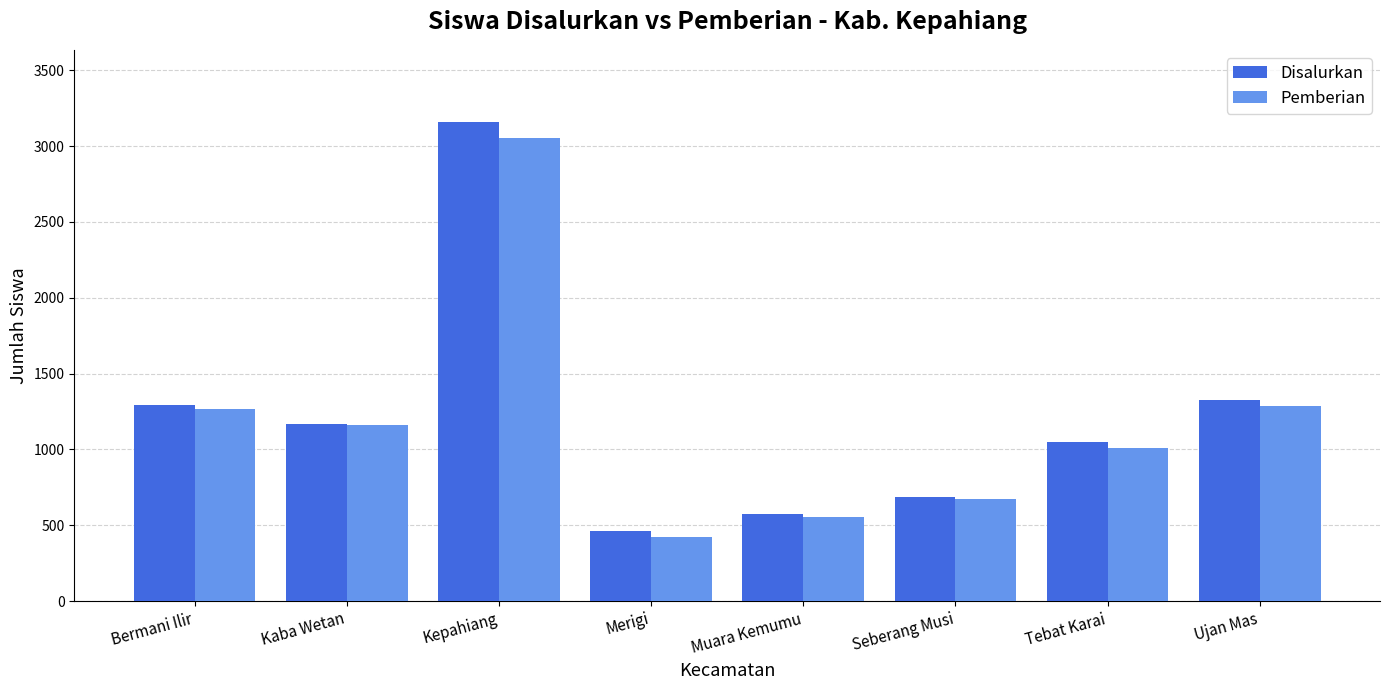

Reading right to left, transcribe all the data shown in this chart.

Disalurkan: 1325	1046	686	577	464	3161	1168	1293
Pemberian: 1288	1010	671	553	421	3052	1161	1269